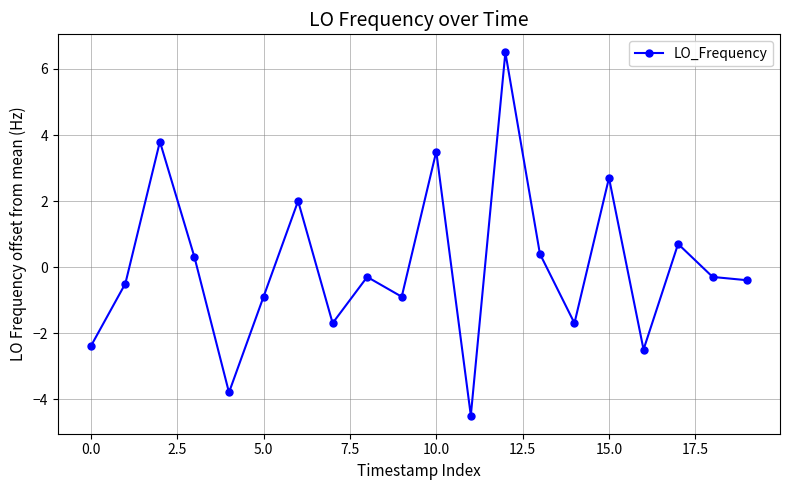

What is the maximum value shown in the chart?

6.5